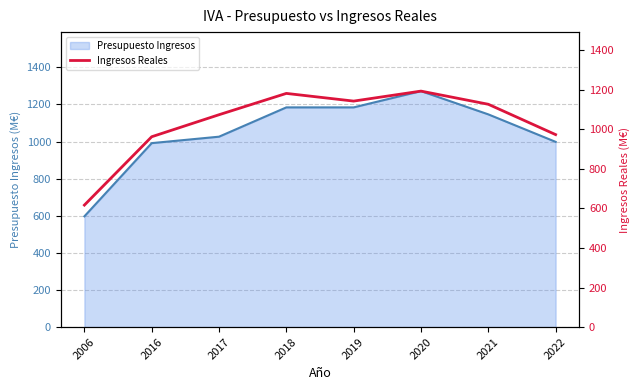

The chart shows a value of 1459.9 at 2017. True or false?

False